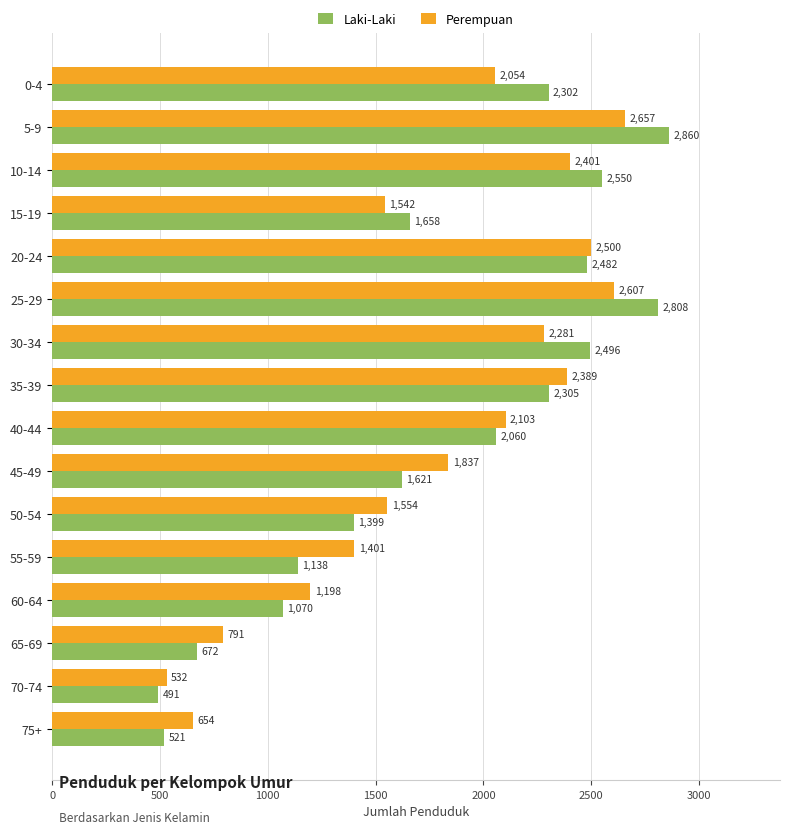

What is the average value of the Perempuan series?

1781